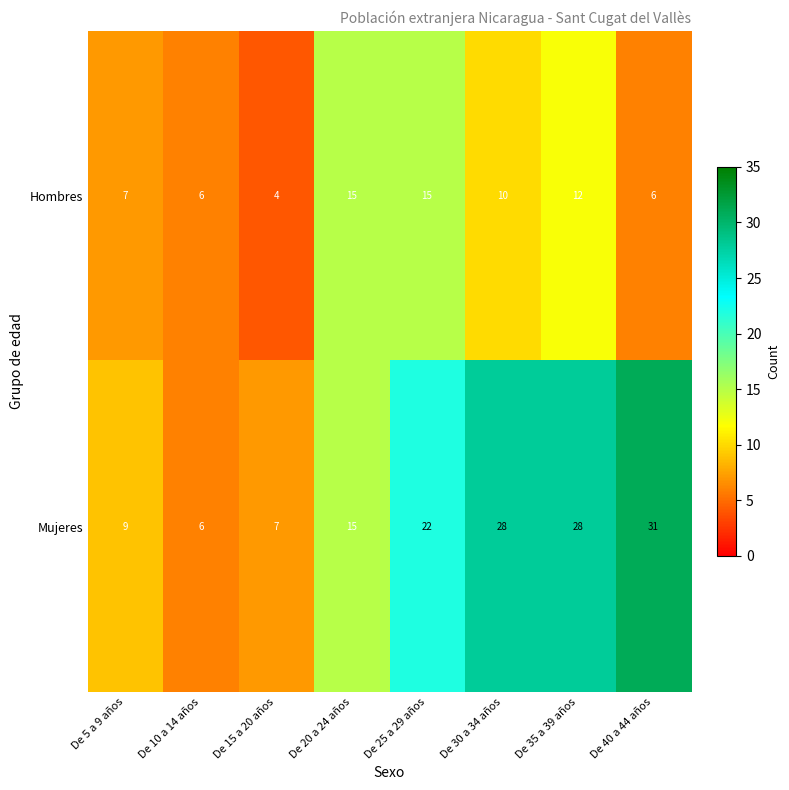

At which label is Mujeres closest to 18?

De 20 a 24 años